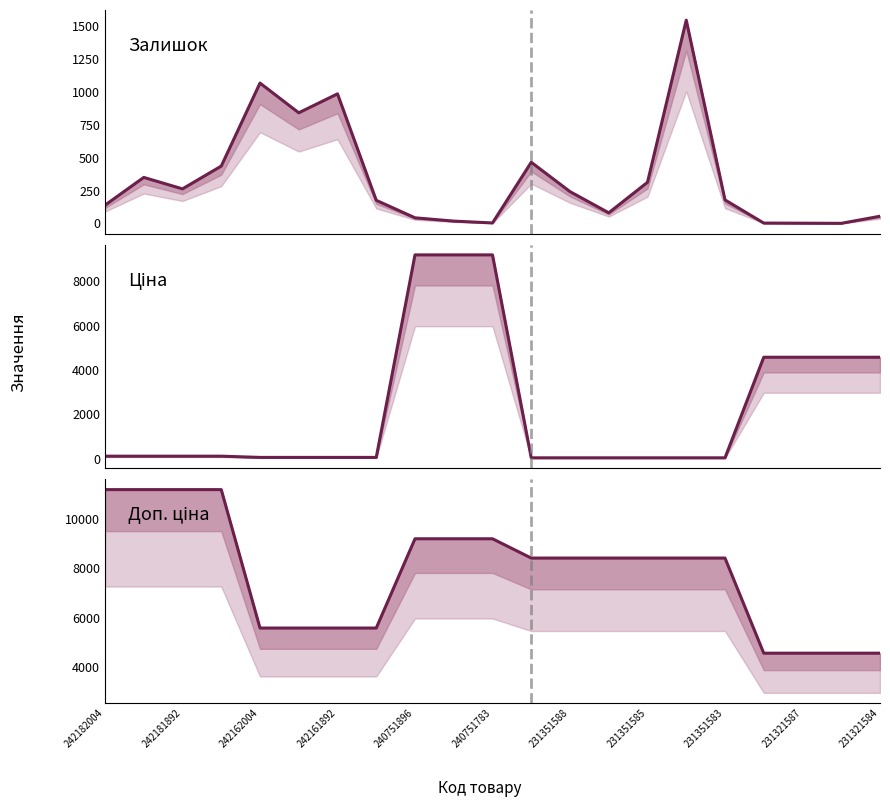

Where do Ціна and Доп. ціна first cross each other?

16 and 17